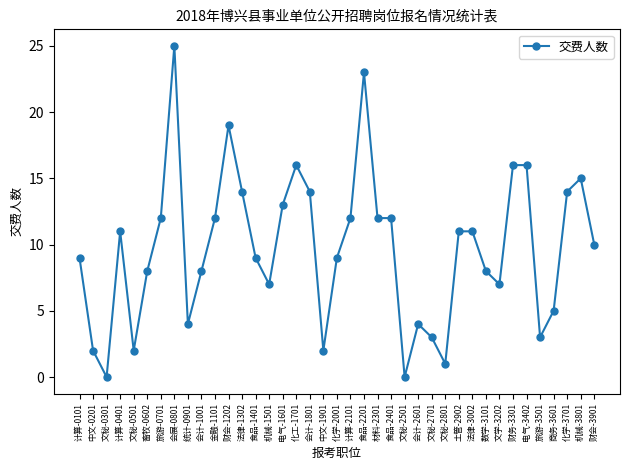

Reading left to right, extract all data points from this chart.

计算-0101=9	中文-0201=2	文秘-0301=0	计算-0401=11	文秘-0501=2	畜牧-0602=8	旅游-0701=12	会展-0801=25	统计-0901=4	会计-1001=8	金融-1101=12	财会-1202=19	法律-1302=14	食品-1401=9	机械-1501=7	电气-1601=13	化工-1701=16	会计-1801=14	中文-1901=2	化学-2001=9	计算-2101=12	食品-2201=23	材料-2301=12	食品-2401=12	文秘-2501=0	会计-2601=4	文秘-2701=3	文秘-2801=1	土管-2902=11	法律-3002=11	数学-3101=8	文学-3202=7	财务-3301=16	电气-3402=16	旅游-3501=3	商务-3601=5	化学-3701=14	机械-3801=15	财会-3901=10